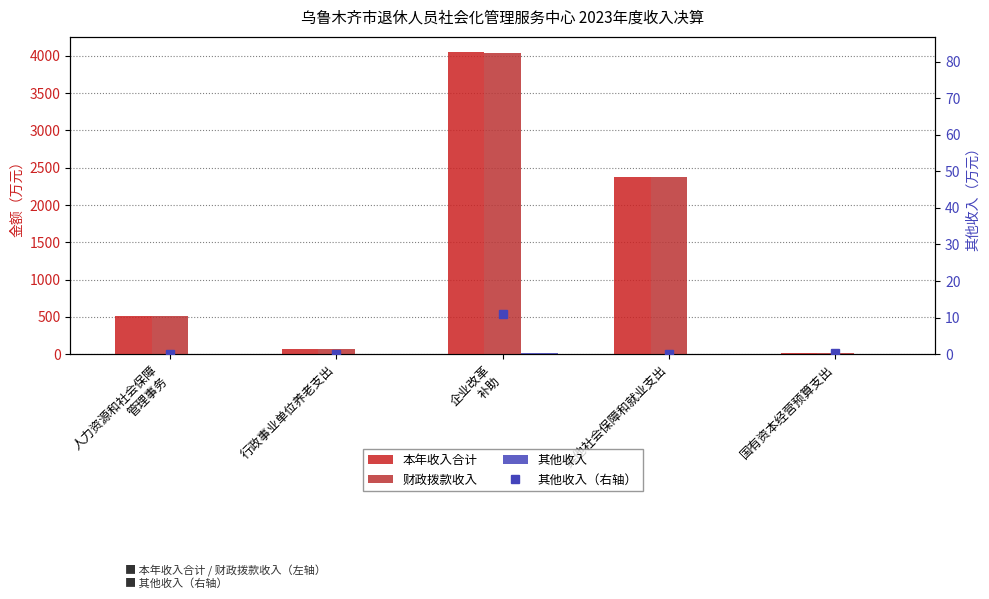

What is the label of the 3rd bar from the right?

企业改革
补助